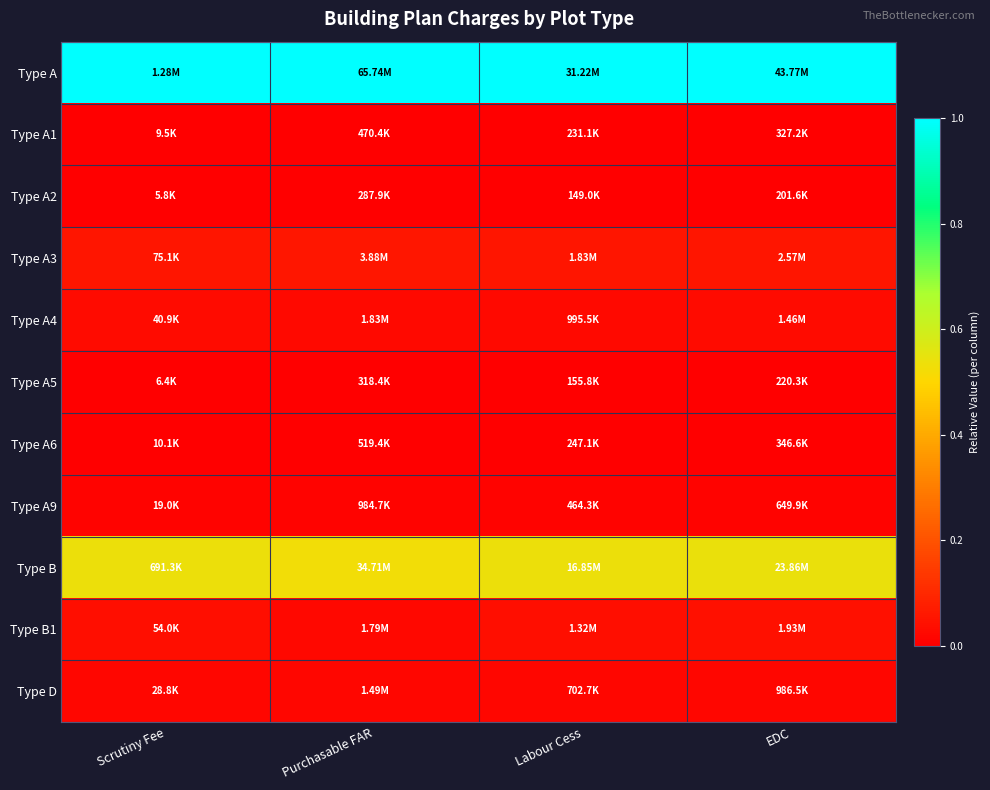

Which category has the lowest value across all series?

Scrutiny Fee